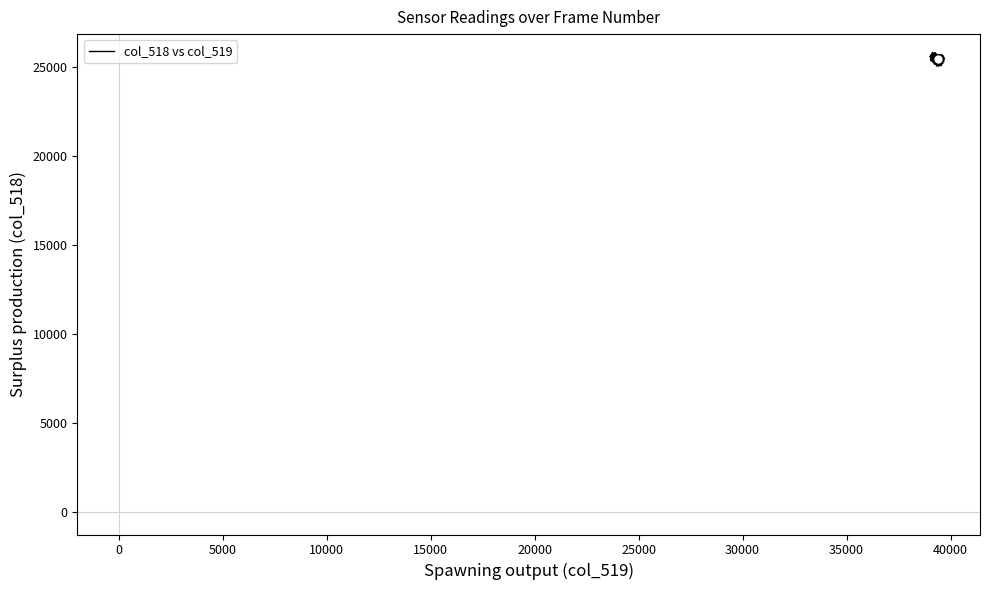

What is the sum of all values?

917460